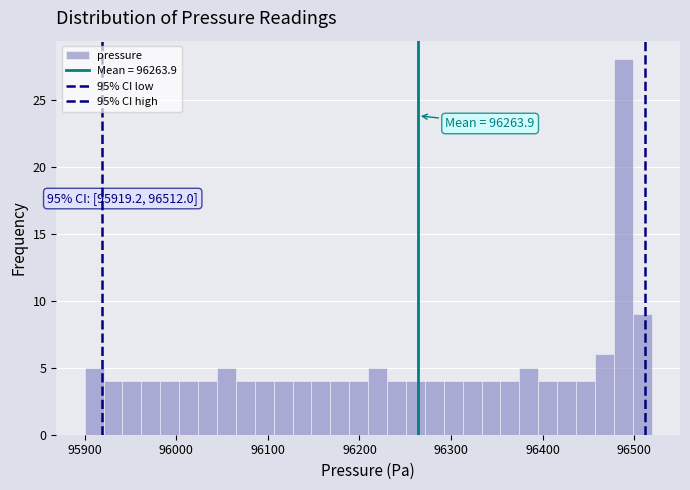

Around what value on the x-axis is the tallest bar? Give the approximate position of its centre, as read against the axis.

96490